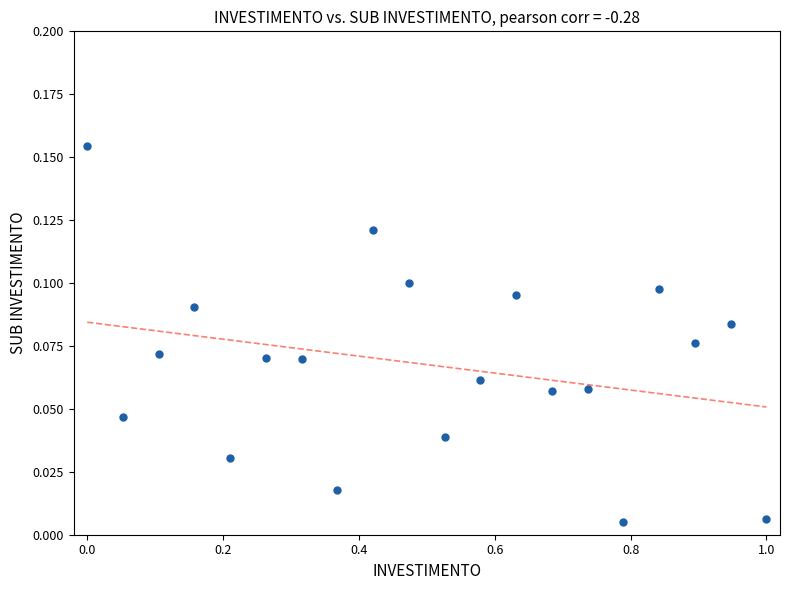

How many points are shown in the scatter plot?

20